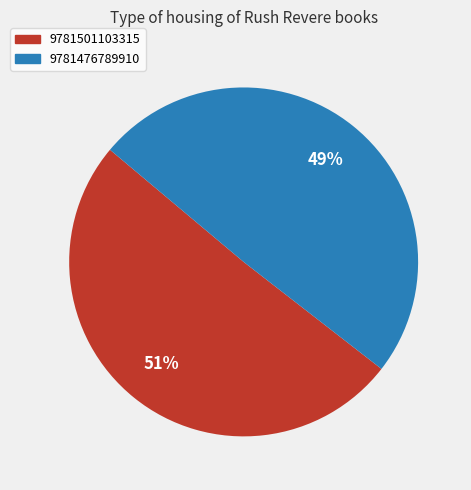

To the nearest percent, what is the combined percentage of 9781501103315 and 9781476789910?

100%